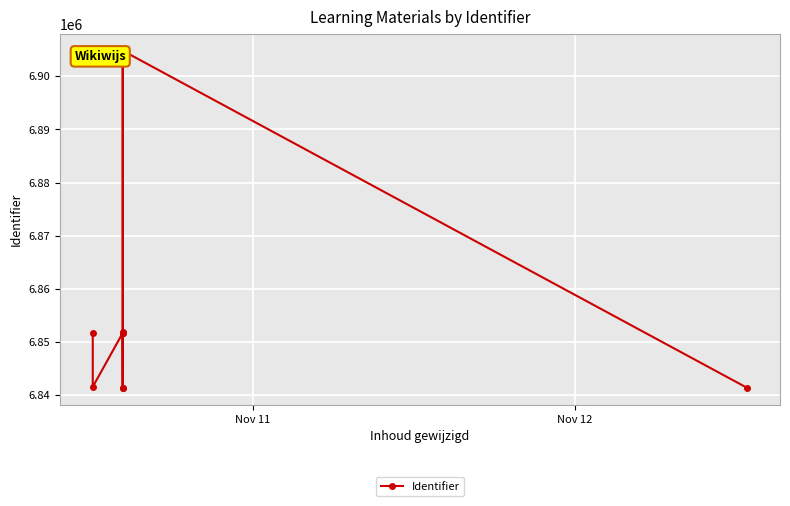

How many distinct data groups are displayed?

1